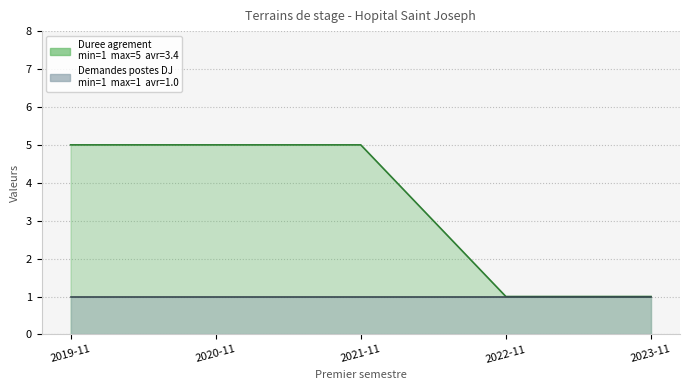

List the labels in order of value, largest first.

2019-11, 2020-11, 2021-11, 2022-11, 2023-11